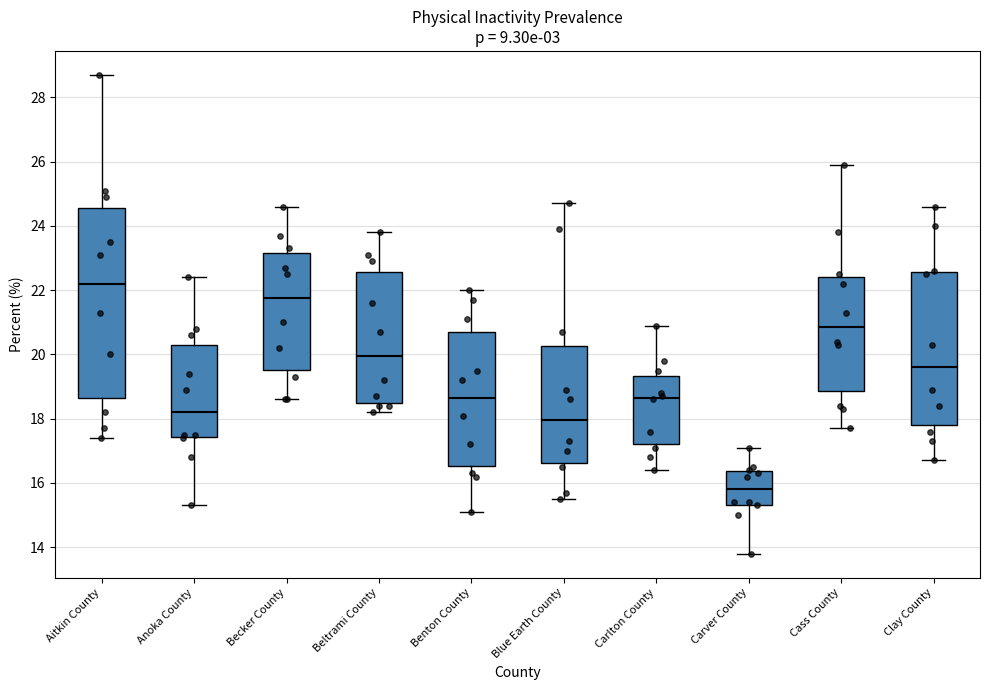

Which box is the tallest, from its lower edge to its upper edge?

Aitkin County